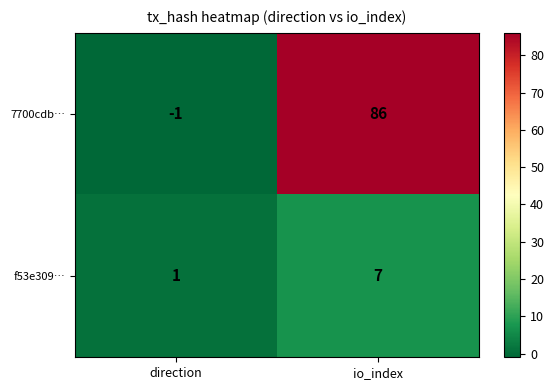

What is the difference between the 7700cdb… values at io_index and direction?

87